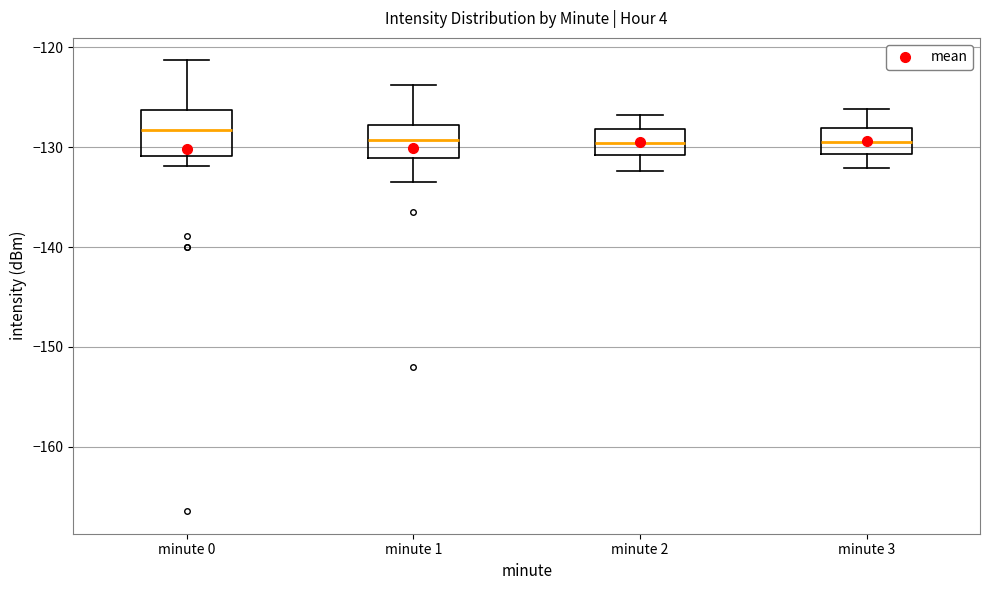

Where does the median line of the box for minute 2 sit on the y-axis? The values are not printed on the chart, so give them approximately, as read against the axis.

-130